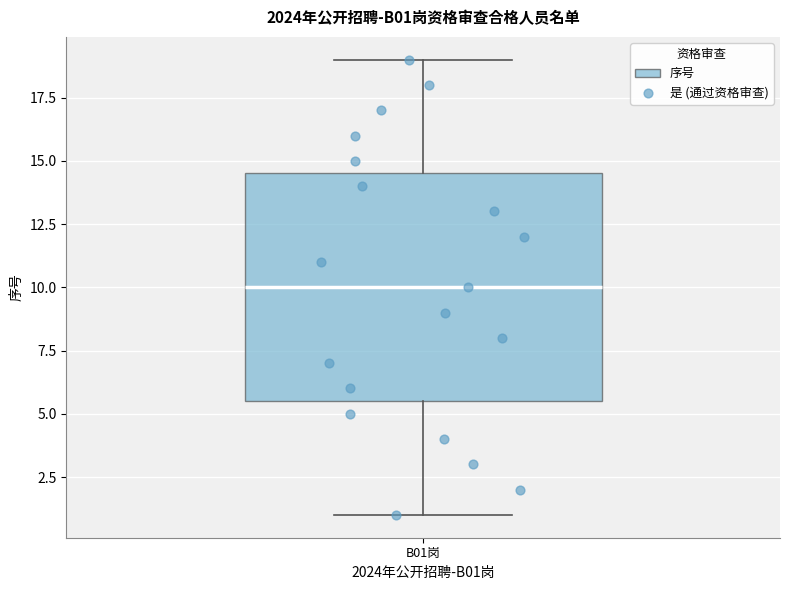

Where does the median line of the box for B01岗 sit on the y-axis? The values are not printed on the chart, so give them approximately, as read against the axis.

10.0